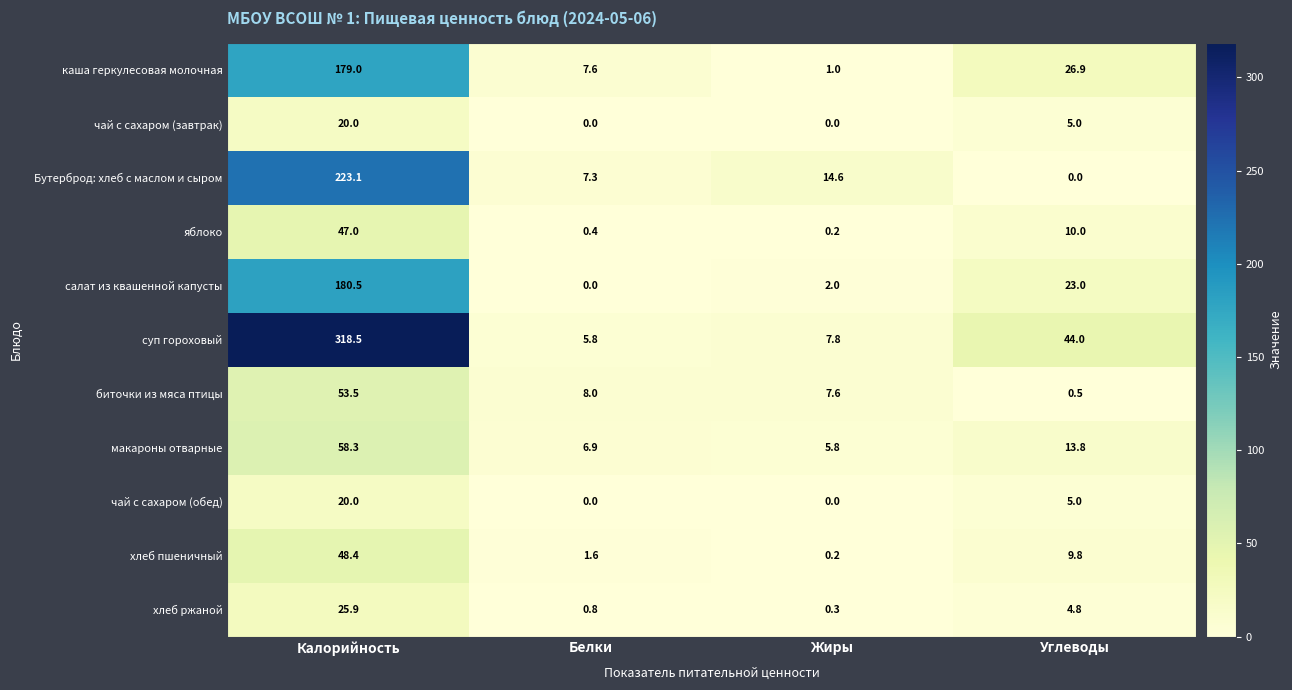

The value of Бутерброд: хлеб с маслом и сыром at Углеводы is -142.6. True or false?

False